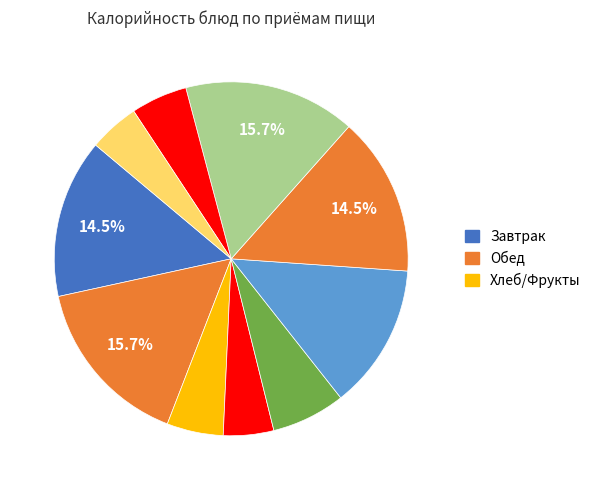

Count the number of slices in the pie.

10